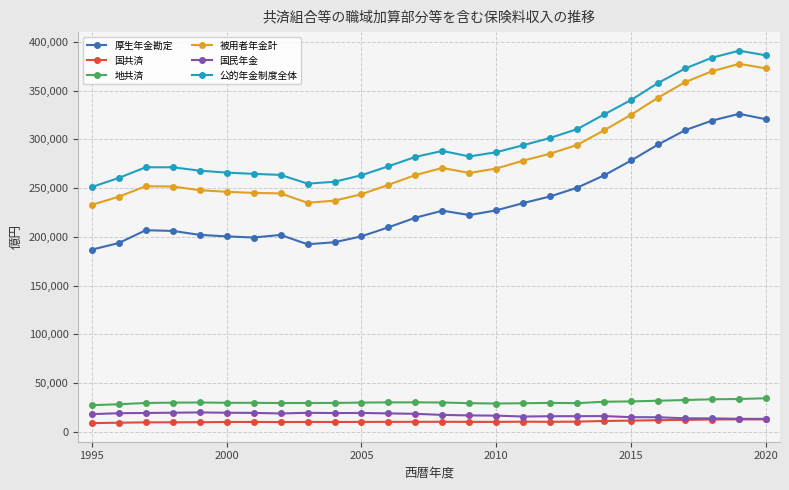

Which series has the largest total across all categories?

公的年金制度全体